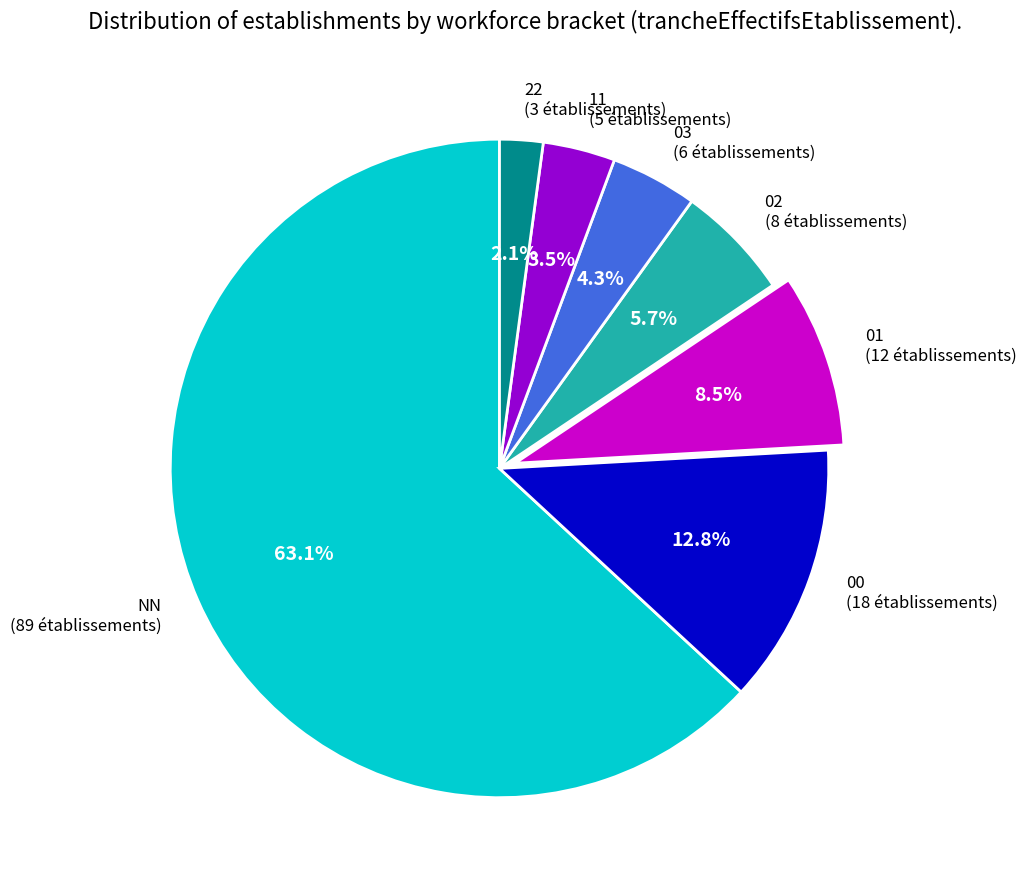

Approximately how many times larger is the value at 01 compared to 11?

2.4